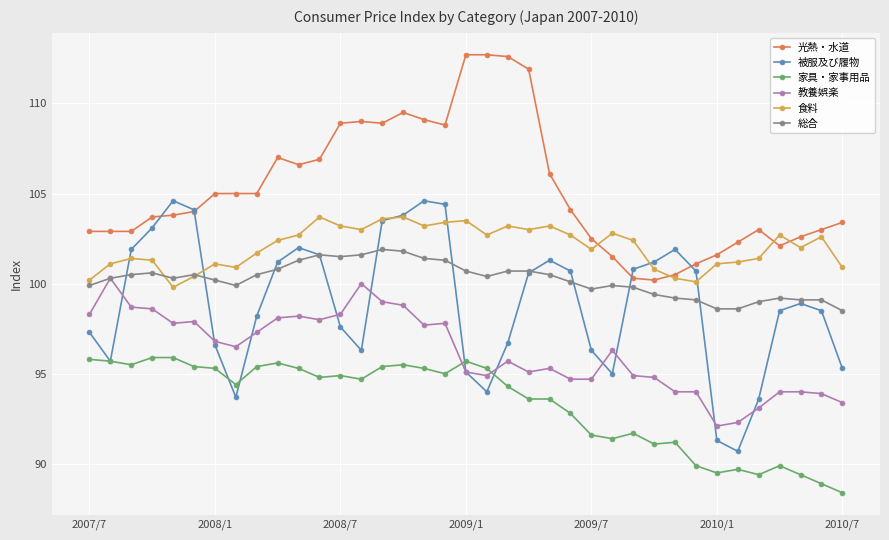

What is the value of the 総合 point at the 35th from the left?

99.1